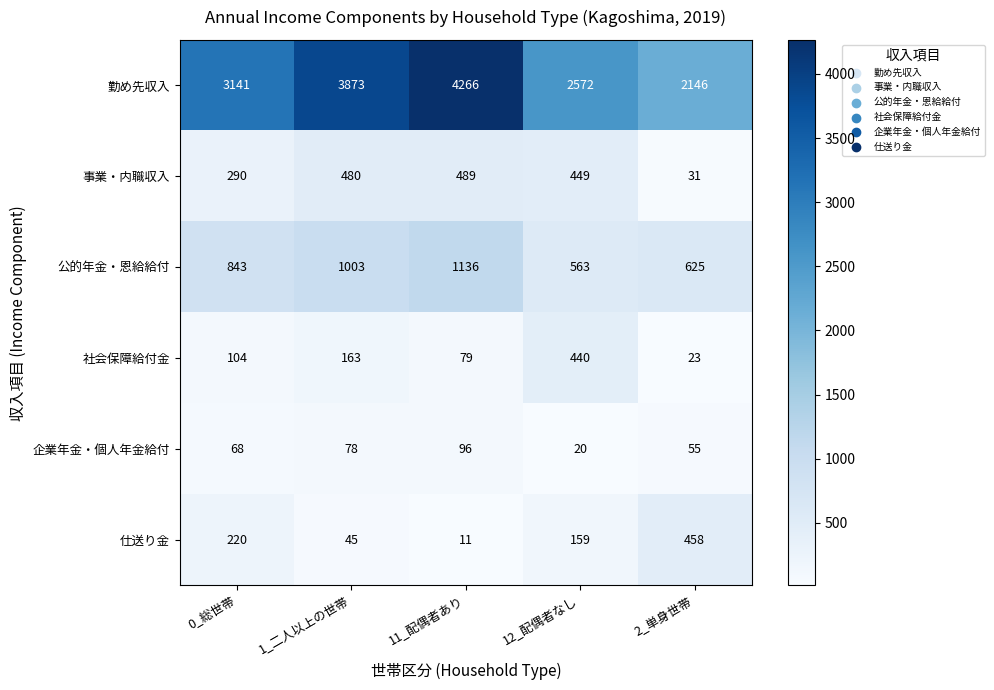

The value of 事業・内職収入 at 11_配偶者あり is 771. True or false?

False